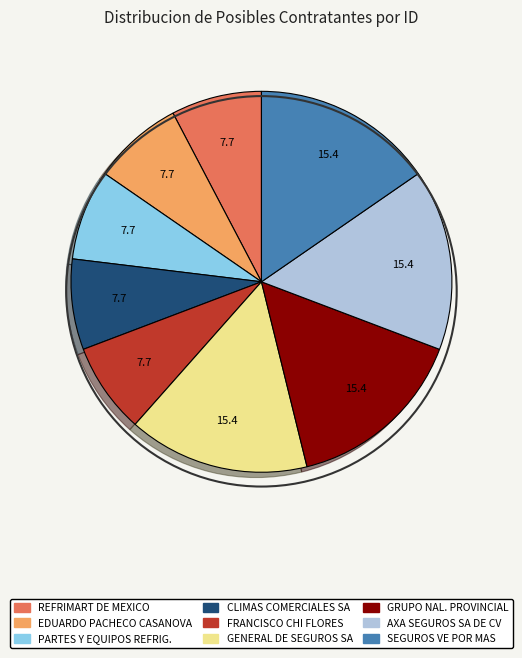

Is there any slice that represents more than half of the pie?

No